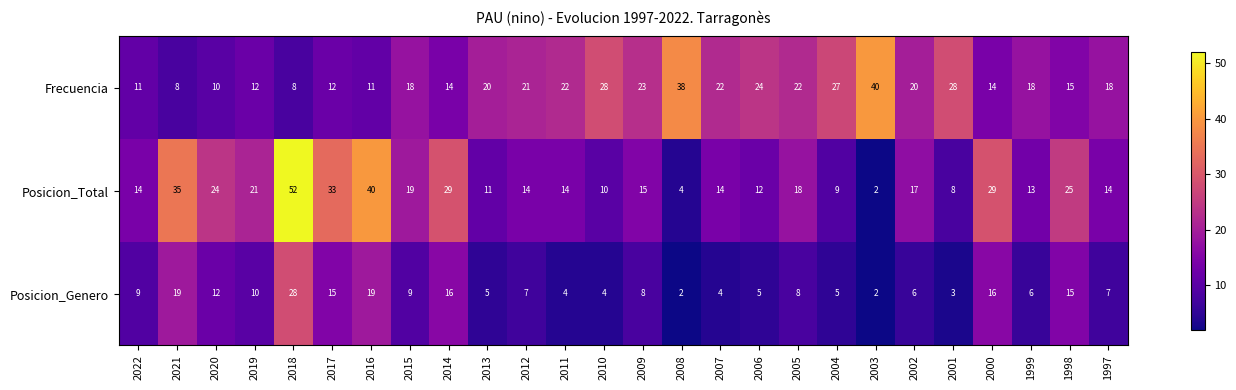

At which label does Posicion_Genero reach its peak?

2018